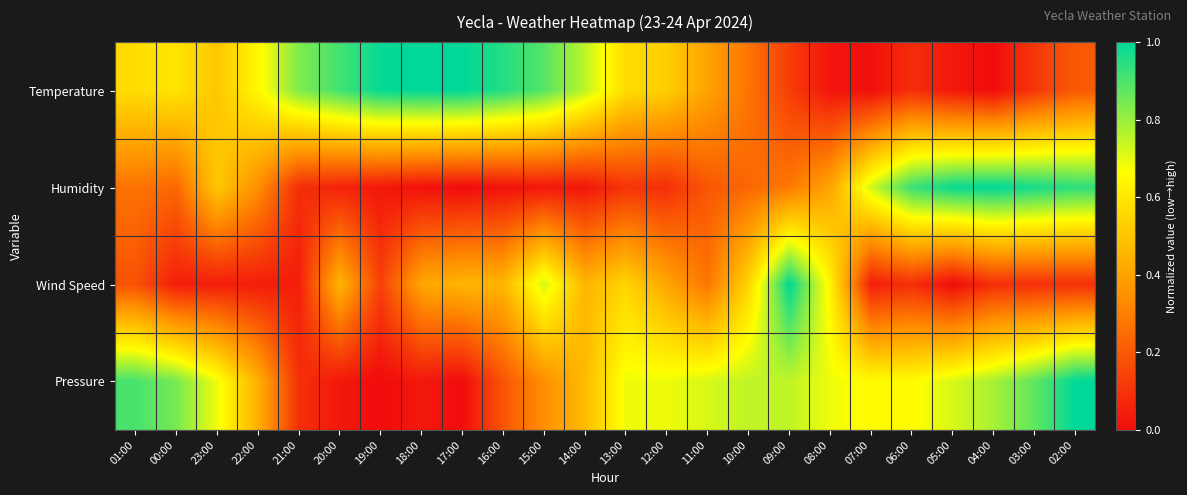

Between 12:00 and 06:00, which is larger?

12:00